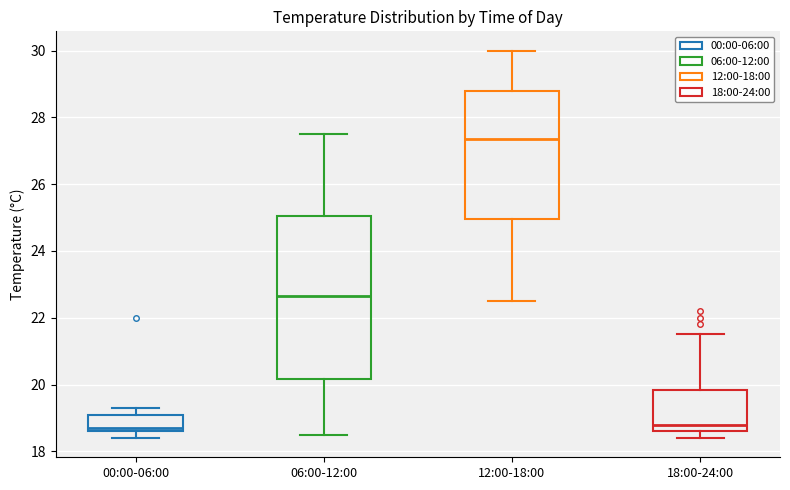

Where does the lower whisker of the box for 00:00-06:00 end on the y-axis? The values are not printed on the chart, so give them approximately, as read against the axis.

18.4